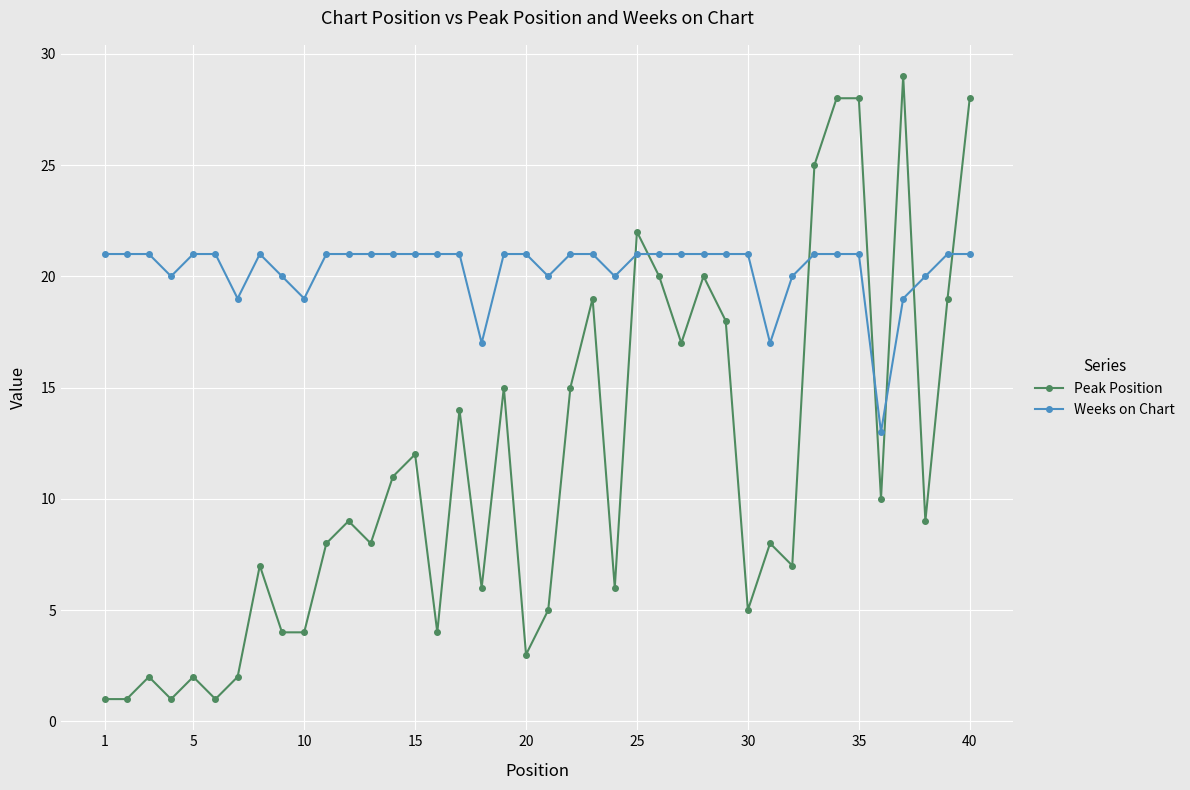

Which series has the largest range (max minus min)?

Peak Position